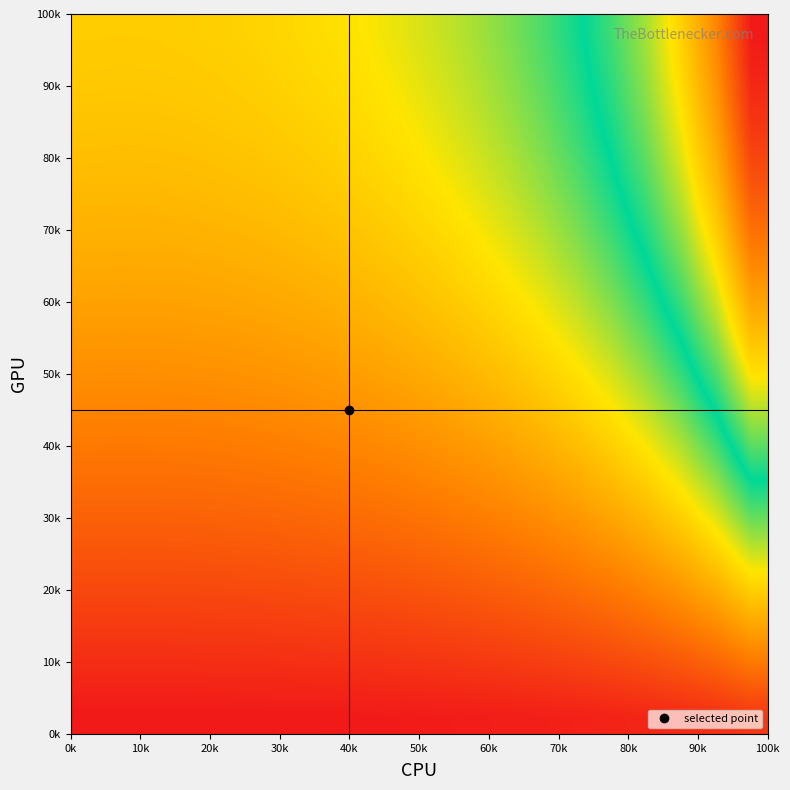

Count the number of categories in the chart.

20